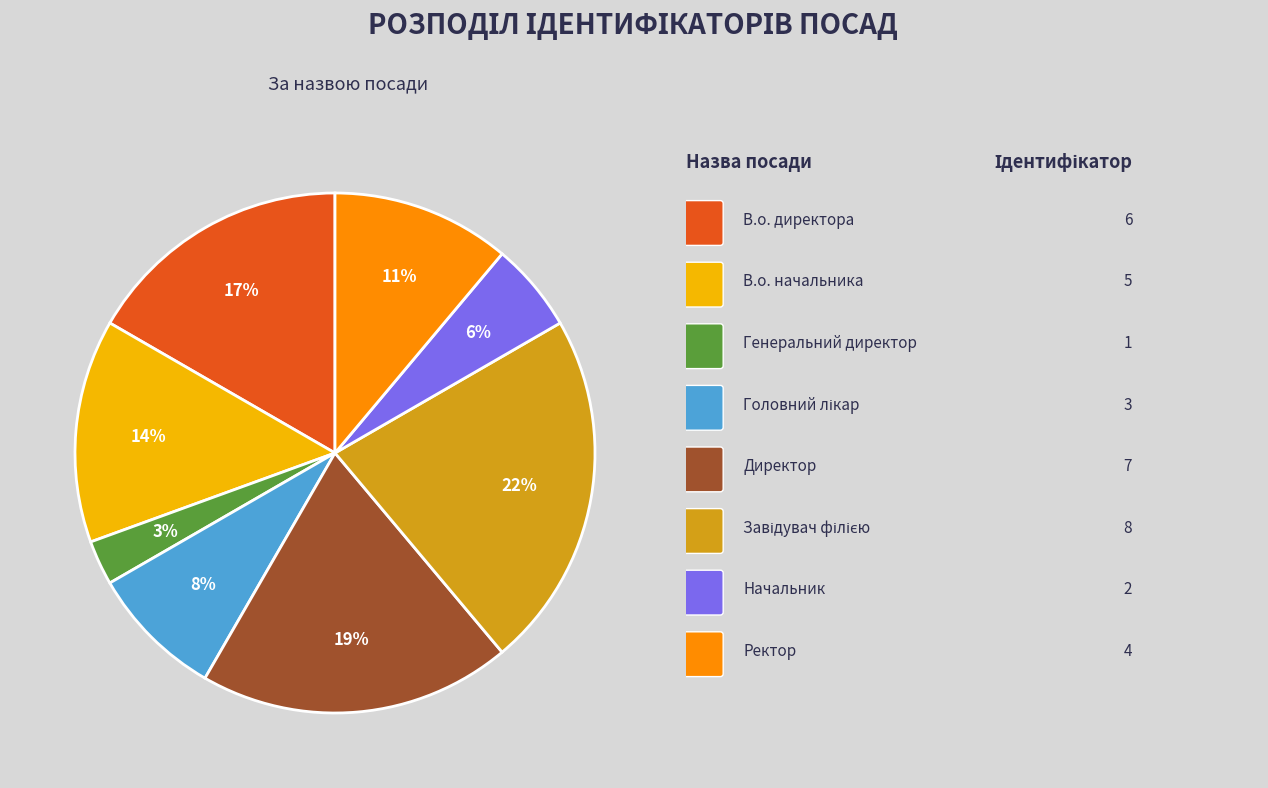

To the nearest percent, what is the average slice percentage?

12%